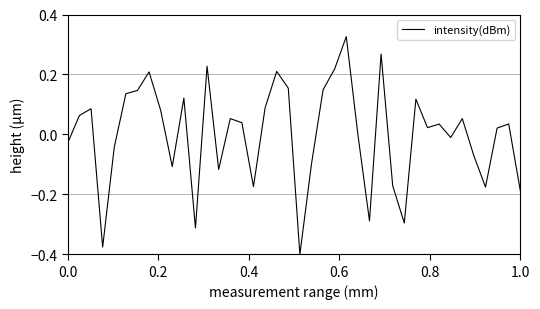

What is the difference between the maximum and minimum values?

0.7